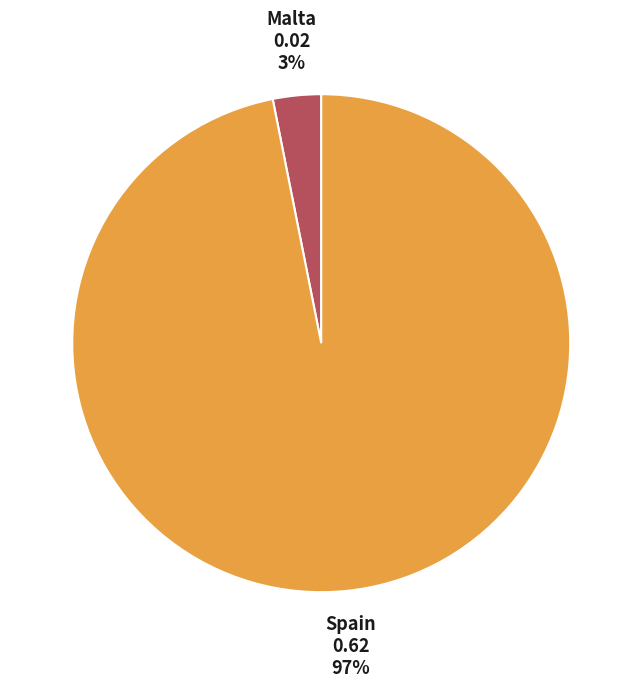

What percentage is the Malta slice, to the nearest percent?

3%